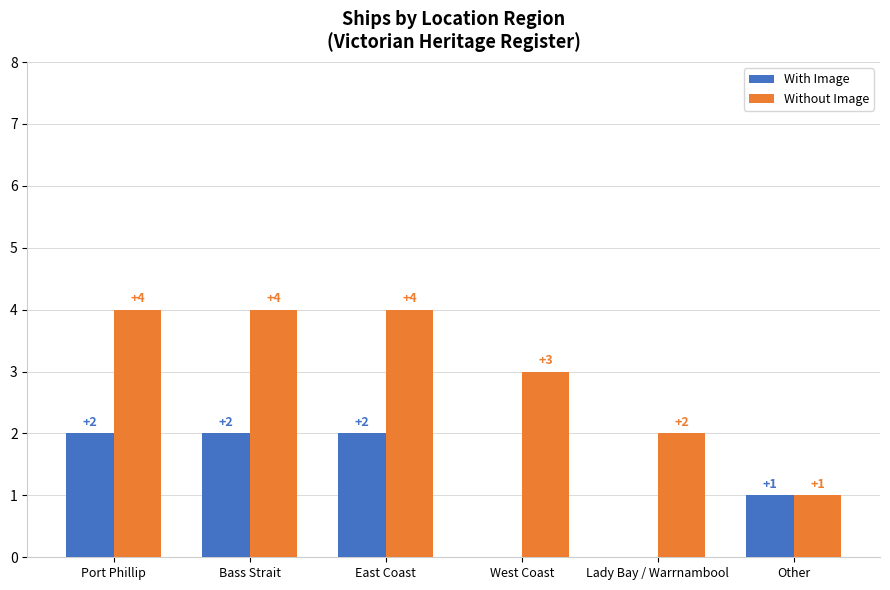

Which series changed the most between Port Phillip and West Coast?

With Image